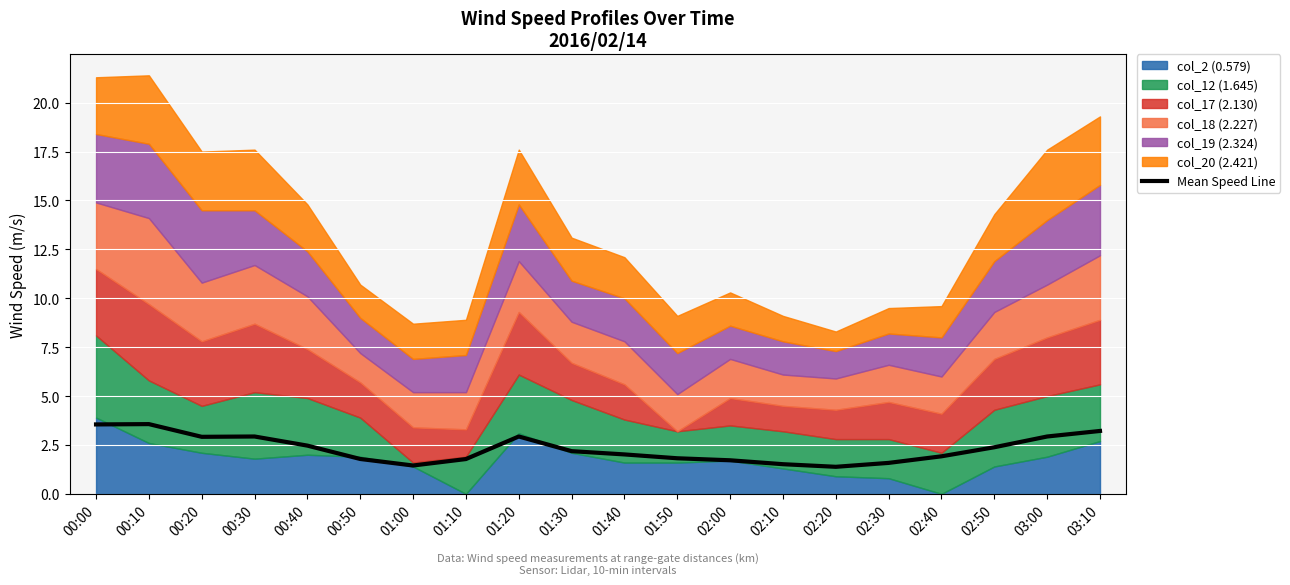

What is the difference between the values at 01:40 and 00:20?

0.9